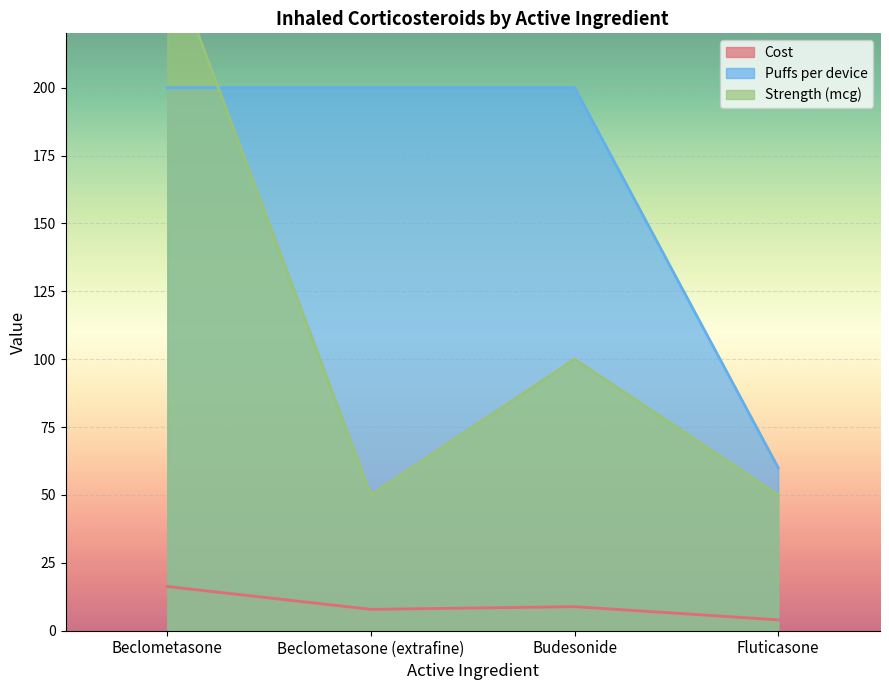

List the labels in order of Puffs per device value, smallest first.

Fluticasone, Beclometasone, Beclometasone (extrafine), Budesonide